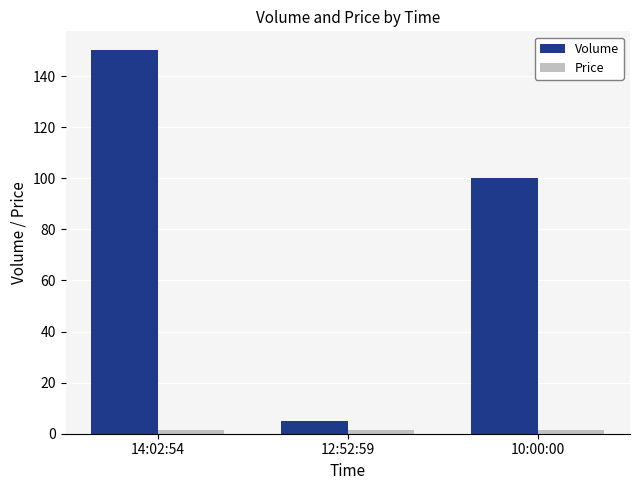

Which label corresponds to the largest value in the chart?

14:02:54